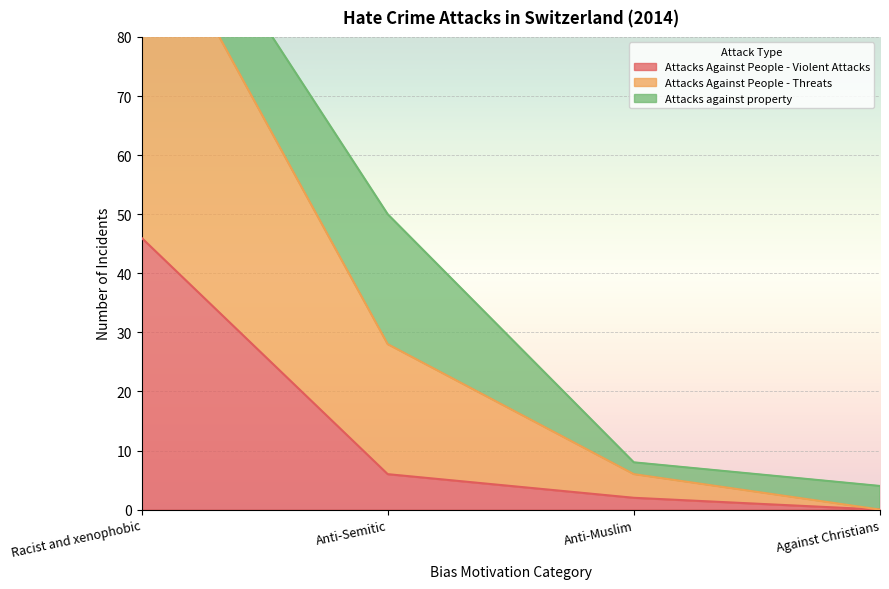

True or false: Attacks Against People - Violent Attacks has more than 2 interior local peaks.

False